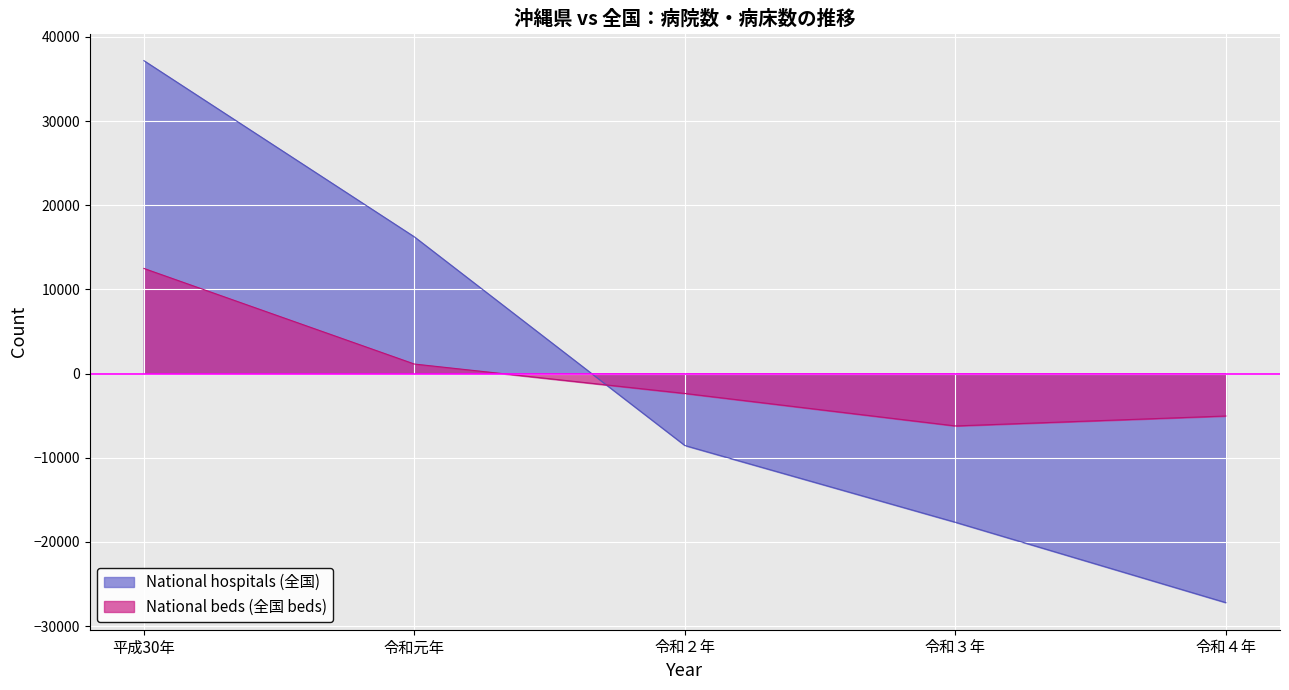

Reading right to left, what are all the values shown in this chart?

National hospitals (全国): 令和４年=-27214.8	令和３年=-17664.8	令和２年=-8545.8	令和元年=16243.2	平成30年=37182.2
Okinawa hospitals (沖縄県): 令和４年=-5040.6	令和３年=-6221.6	令和２年=-2362.0	令和元年=1132.3	平成30年=12491.9